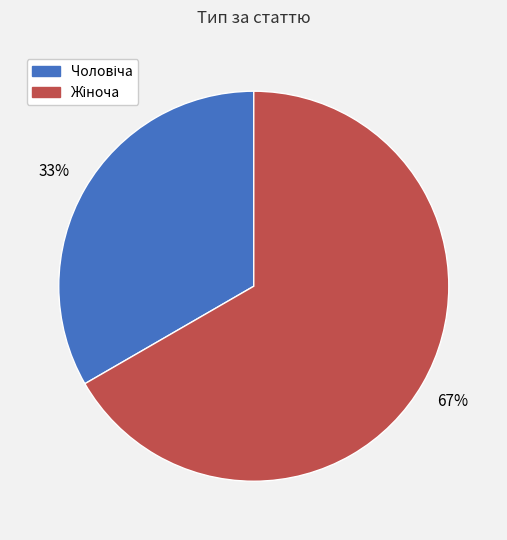

To the nearest percent, what is the average slice percentage?

50%